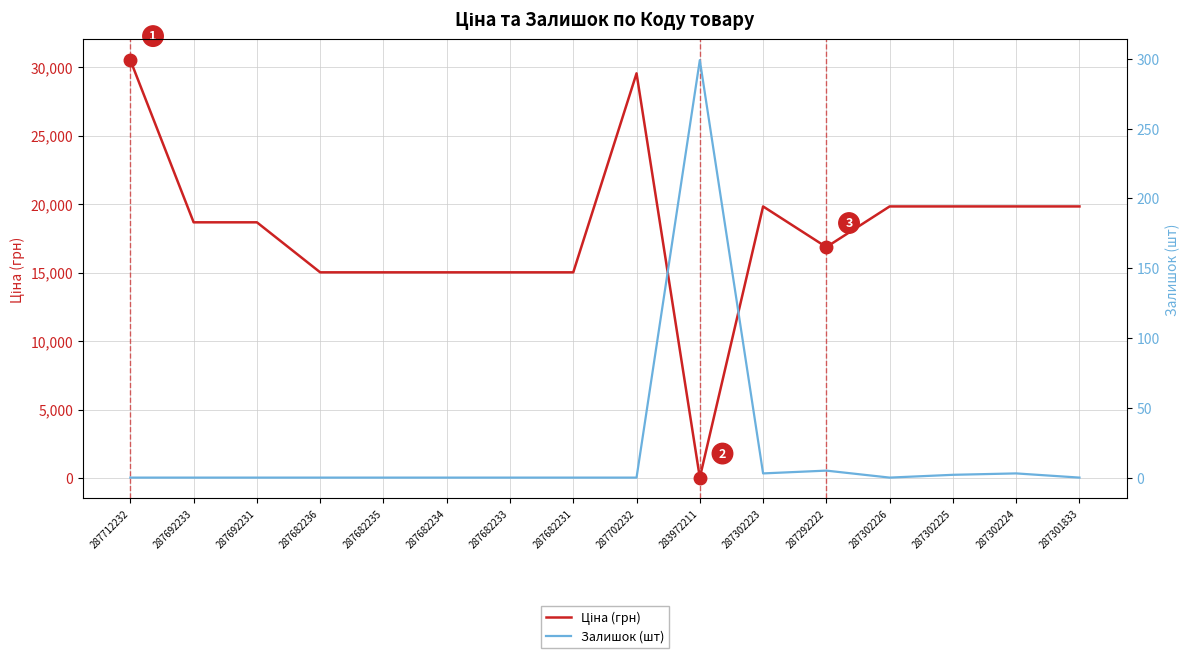

Which has a higher value, 287302224 or 287702232?

287702232